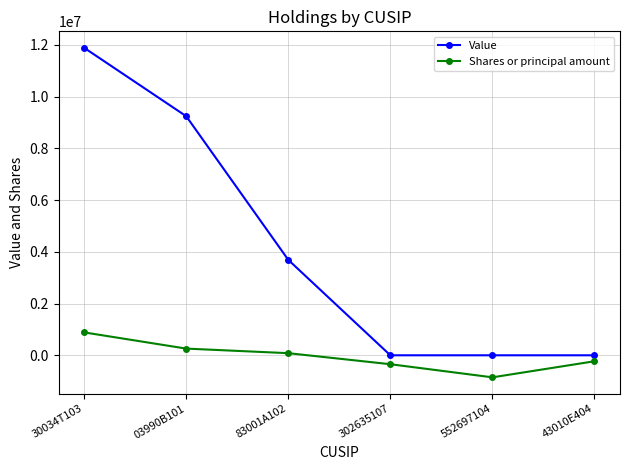

List the labels in order of Shares or principal amount value, smallest first.

552697104, 302635107, 43010E404, 83001A102, 03990B101, 30034T103